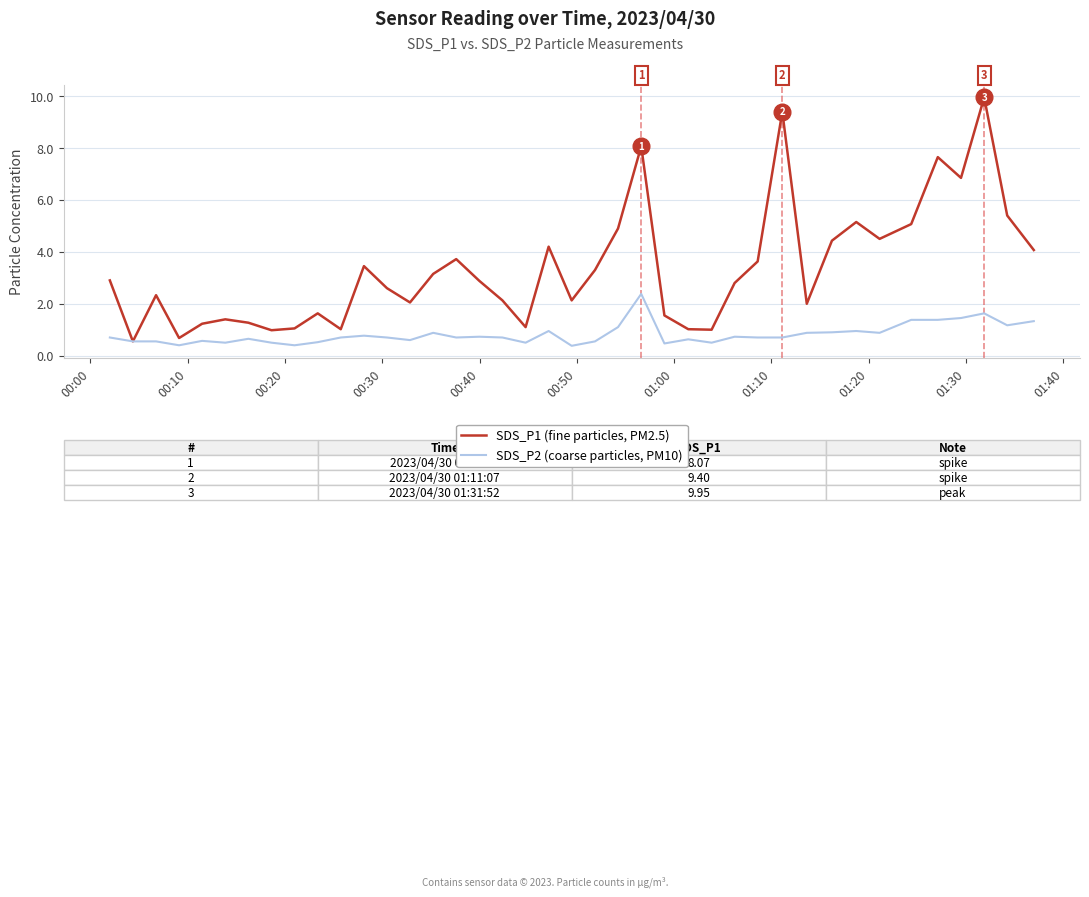

Rank the series by their maximum value, from highest to lowest.

SDS_P1 (fine particles, PM2.5), SDS_P2 (coarse particles, PM10)